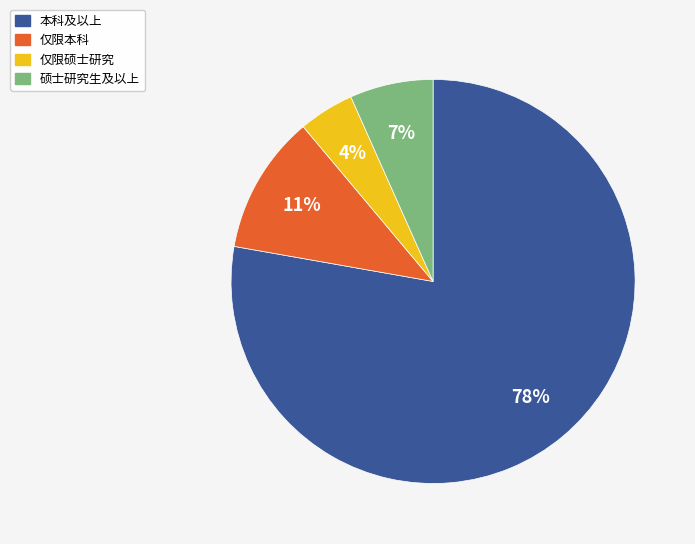

Rank the categories by value from lowest to highest.

仅限硕士研究, 硕士研究生及以上, 仅限本科, 本科及以上